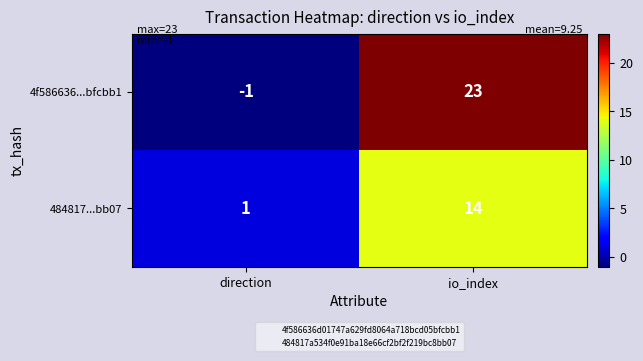

Reading left to right, extract all data points from this chart.

4f586636...bfcbb1: direction=-1	io_index=23
484817...bb07: direction=1	io_index=14